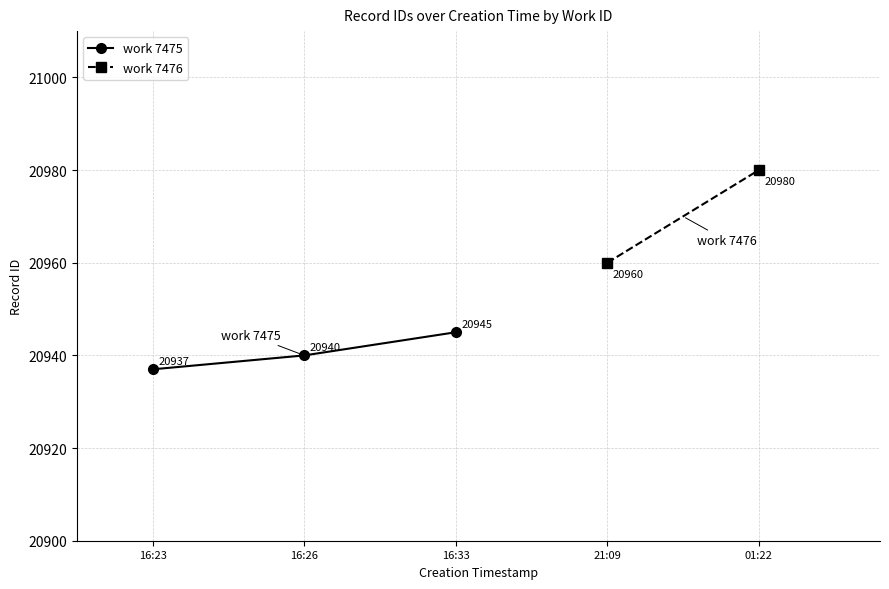

What is the value of the 2nd point from the left?

20940